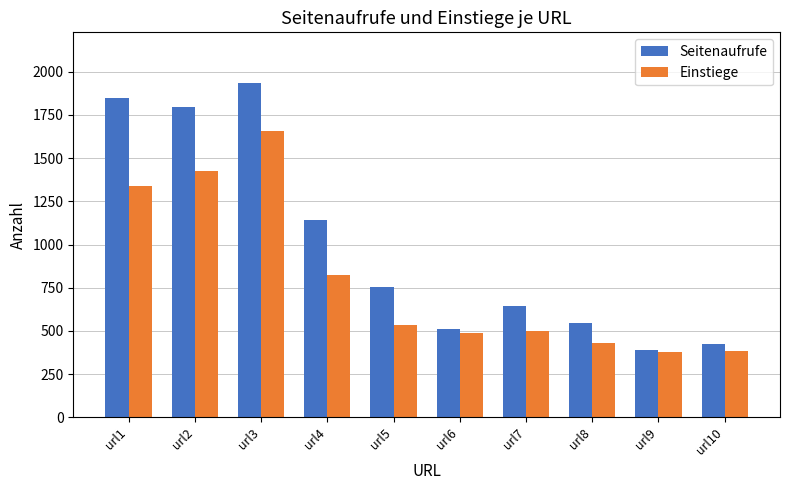

What is the minimum value shown in the chart?

376